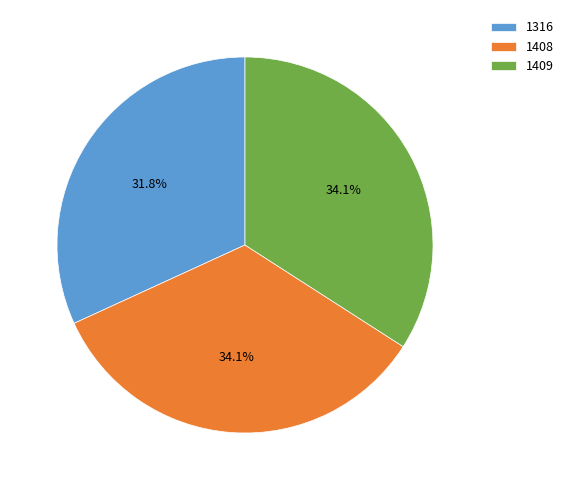

Is there a majority slice in this chart?

No